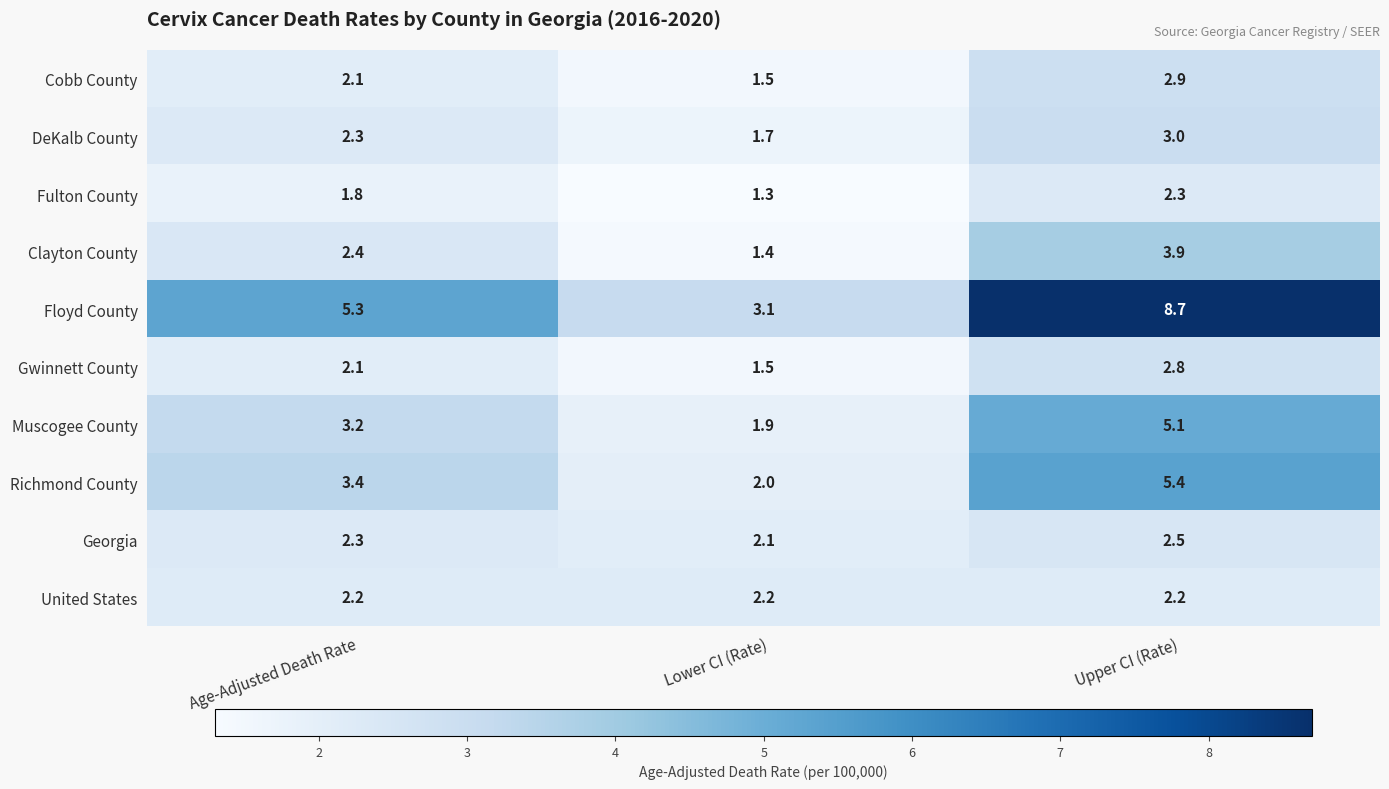

At which label does Richmond County first exceed 3?

Age-Adjusted Death Rate